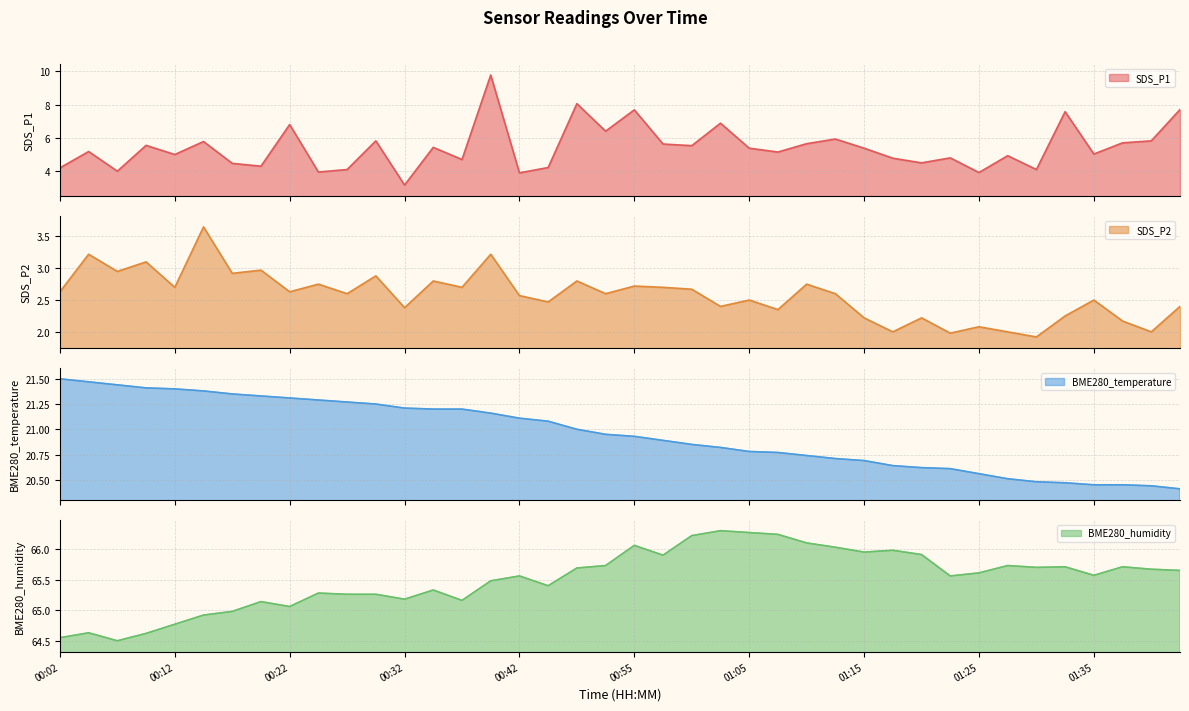

Is it true that BME280_temperature equals 21.3 at 00:19?

True